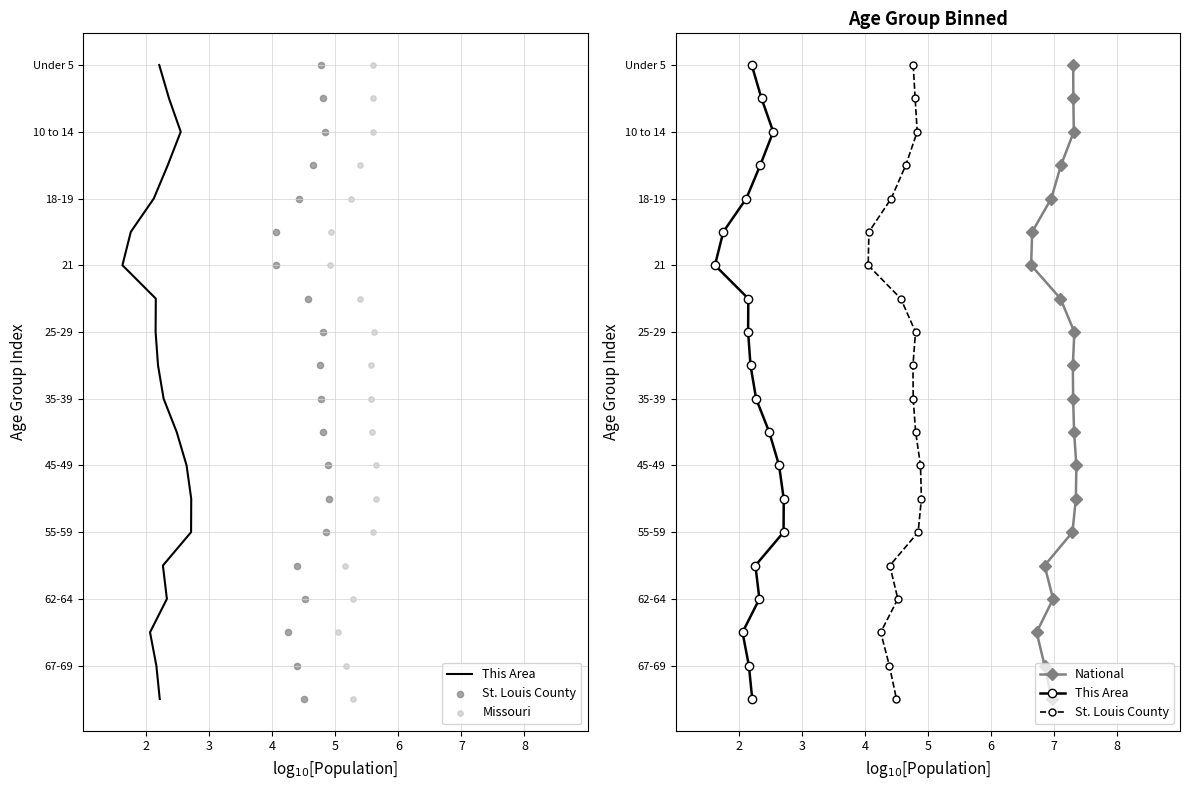

Which series has the largest total across all categories?

This Area